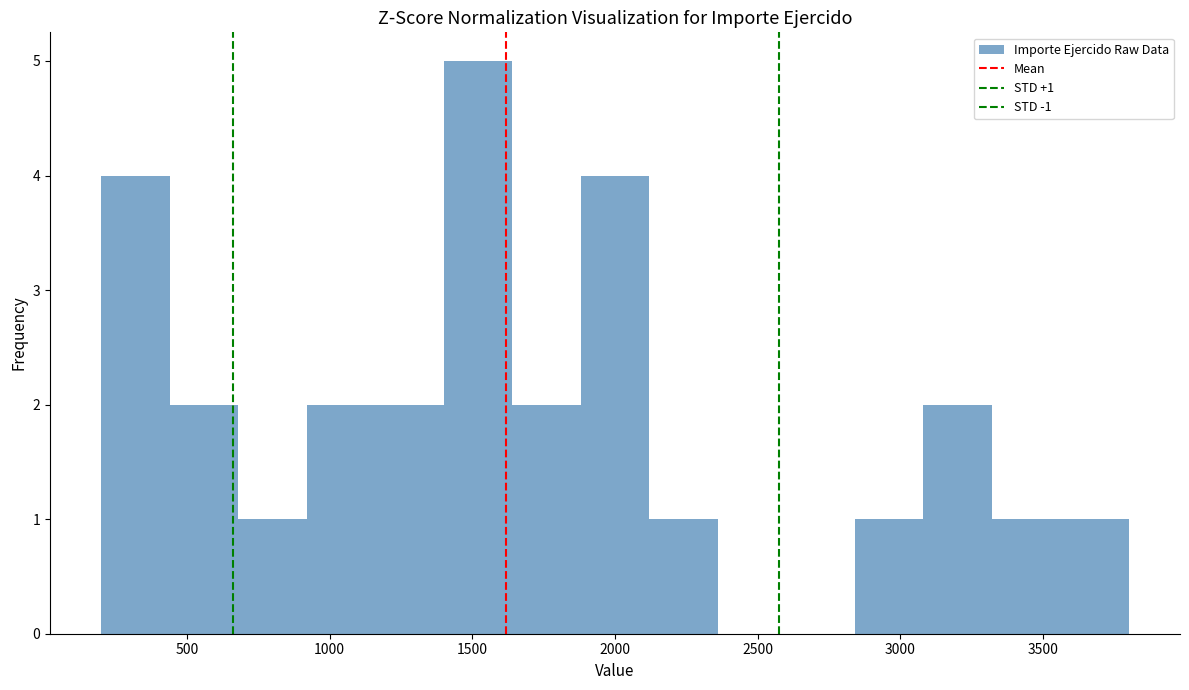

Which range on the x-axis has the tallest bar?

1400 to 1640